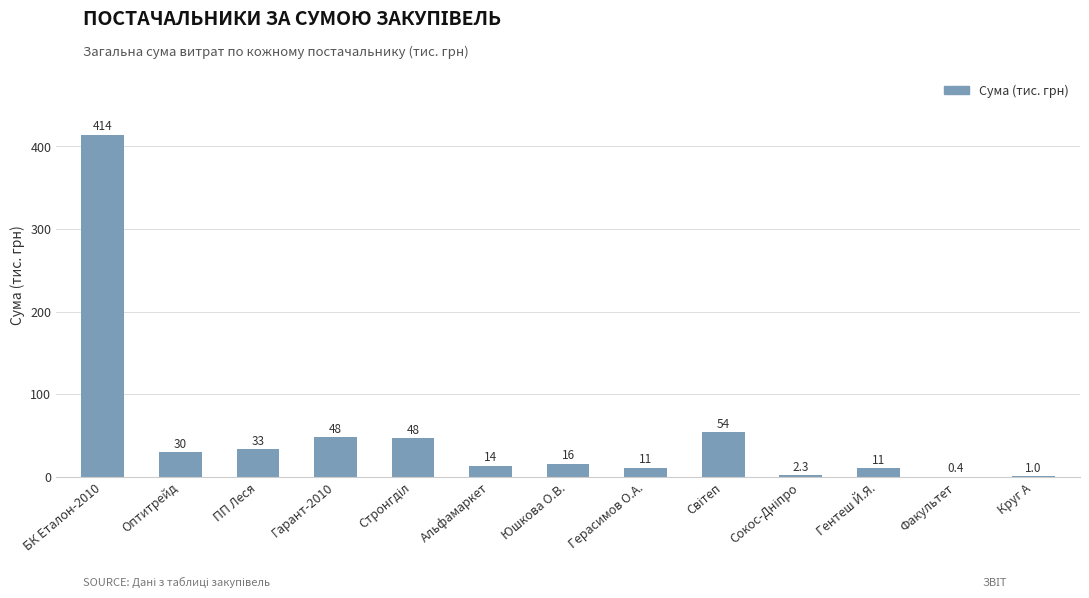

How many data points does each series have?

13